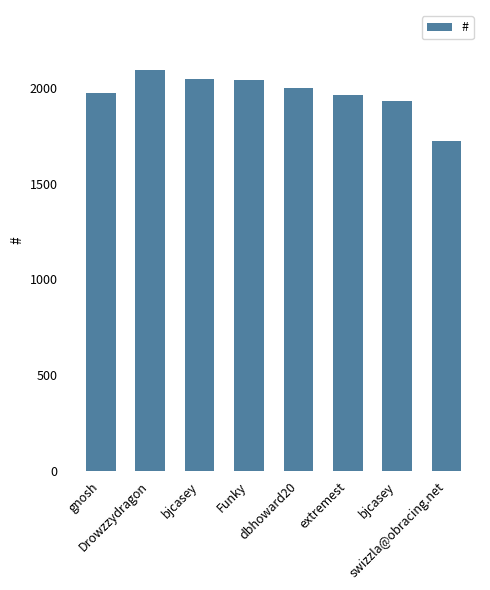

How many data points does each series have?

8